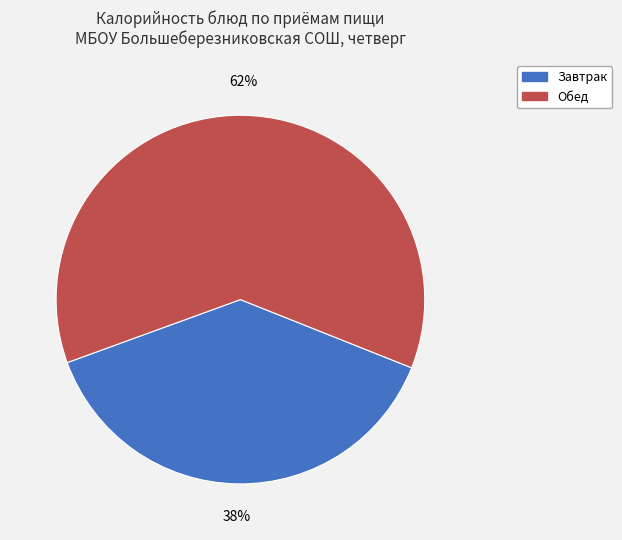

What is the ratio of the value at Завтрак to the value at Обед?

0.6